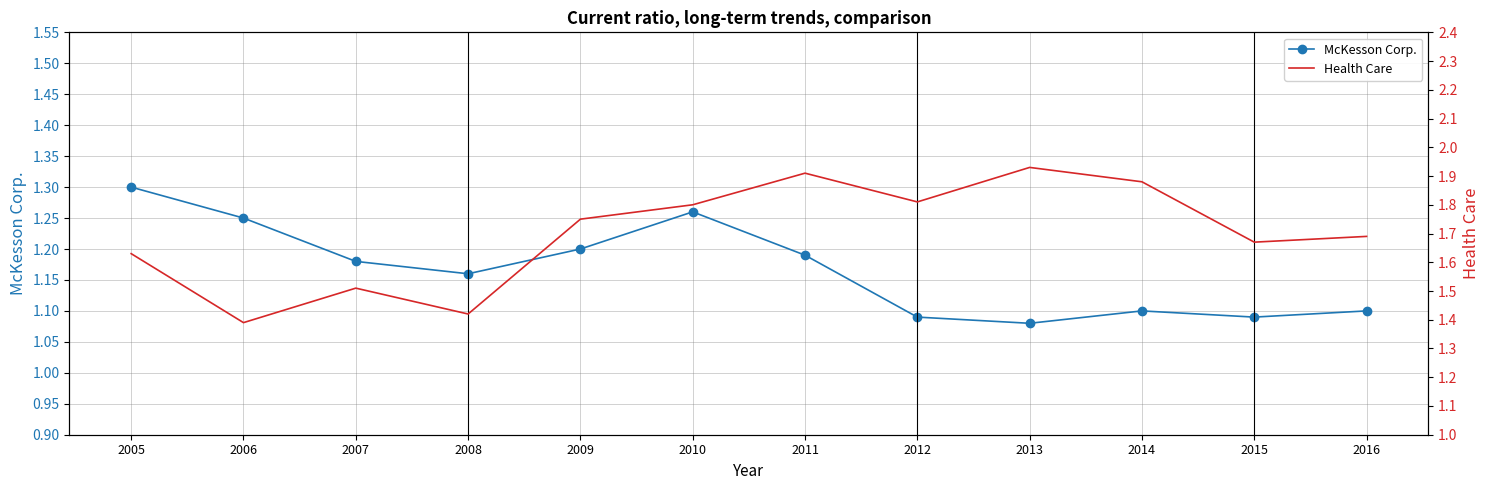

In McKesson Corp., how many points are higher than both neighbors (excluding endpoints)?

2